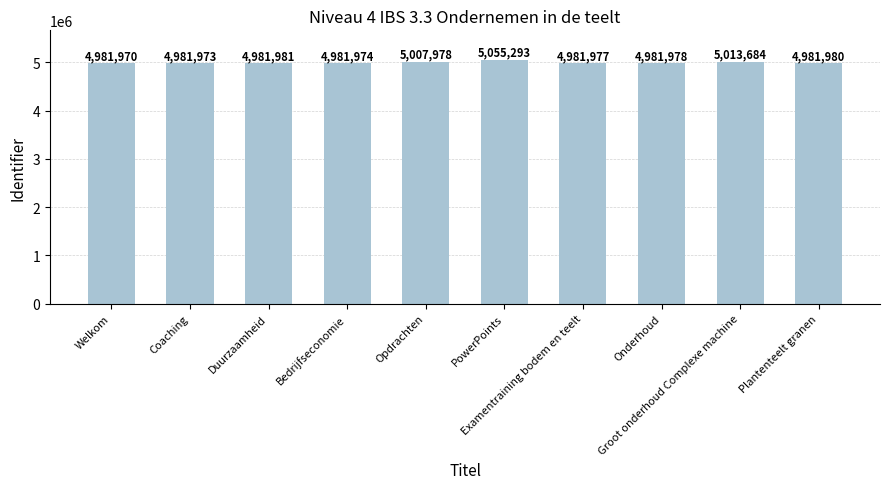

Reading left to right, extract all data points from this chart.

Welkom=4981970	Coaching=4981973	Duurzaamheid=4981981	Bedrijfseconomie=4981974	Opdrachten=5007978	PowerPoints=5055293	Examentraining bodem en teelt=4981977	Onderhoud=4981978	Groot onderhoud Complexe machine=5013684	Plantenteelt granen=4981980